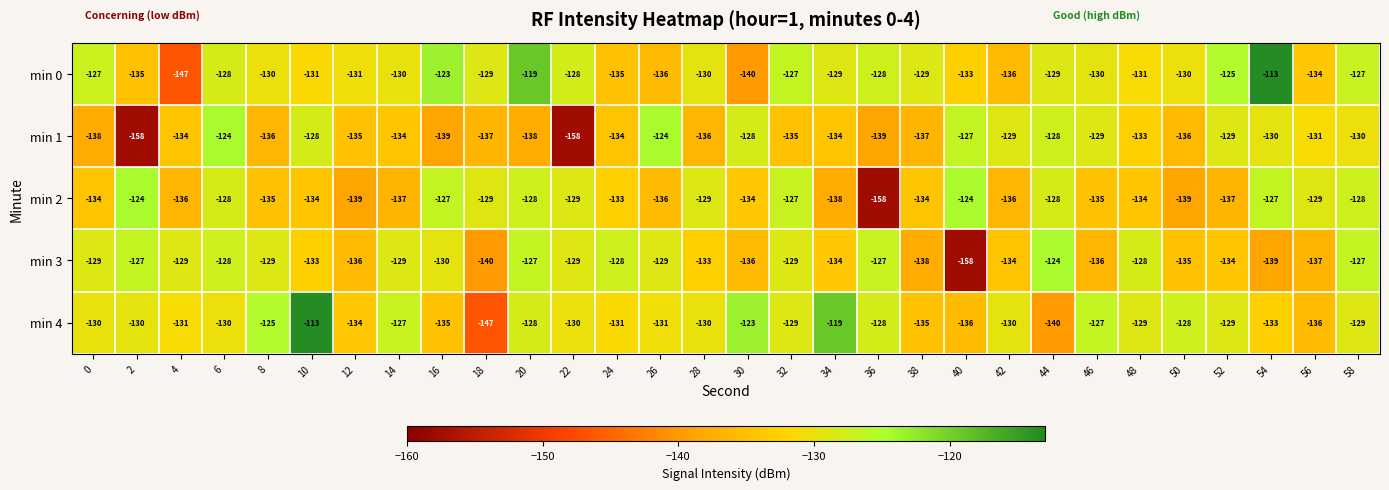

Count the number of categories in the chart.

30